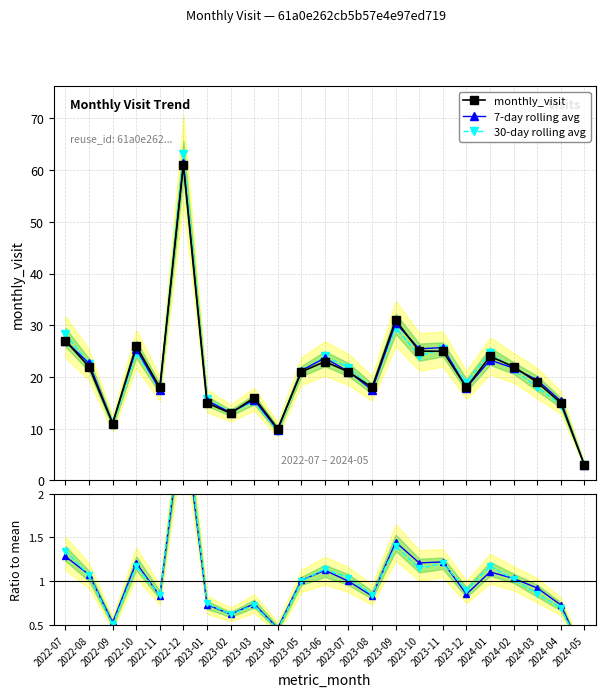

How many values in the 7-day rolling avg series are below 1?

11